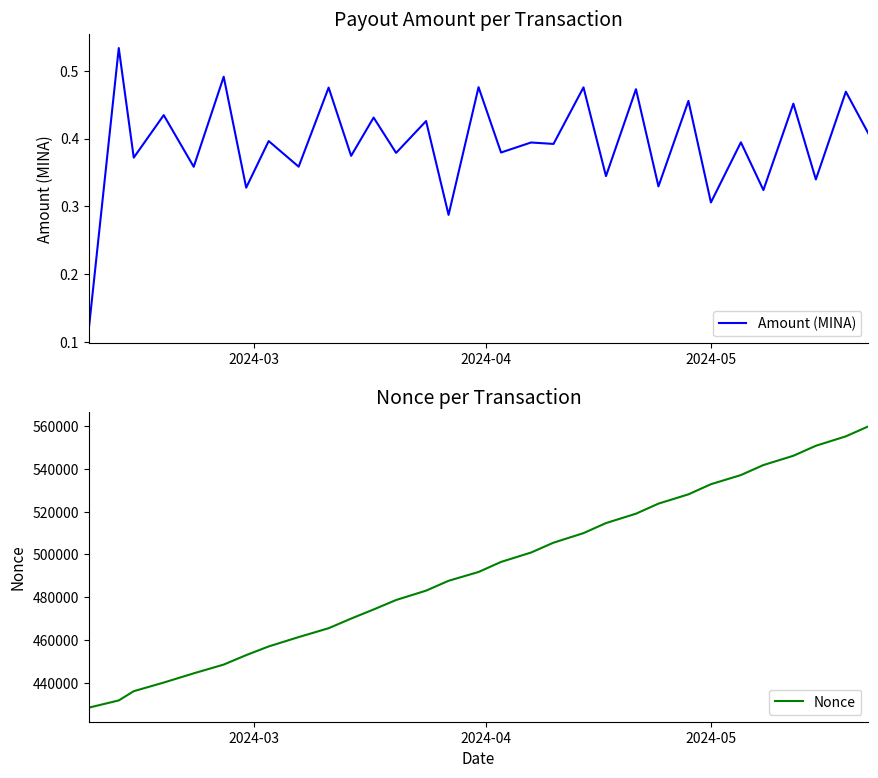

What is the value of the Nonce point at the 12th from the left?

474269.0